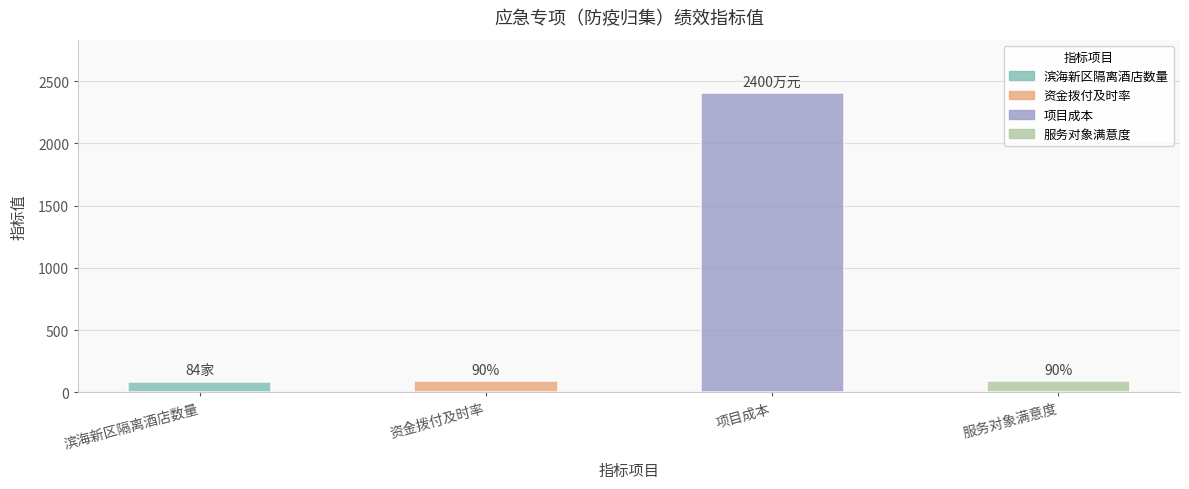

Is it true that the value at 滨海新区隔离酒店数量 is 84?

True